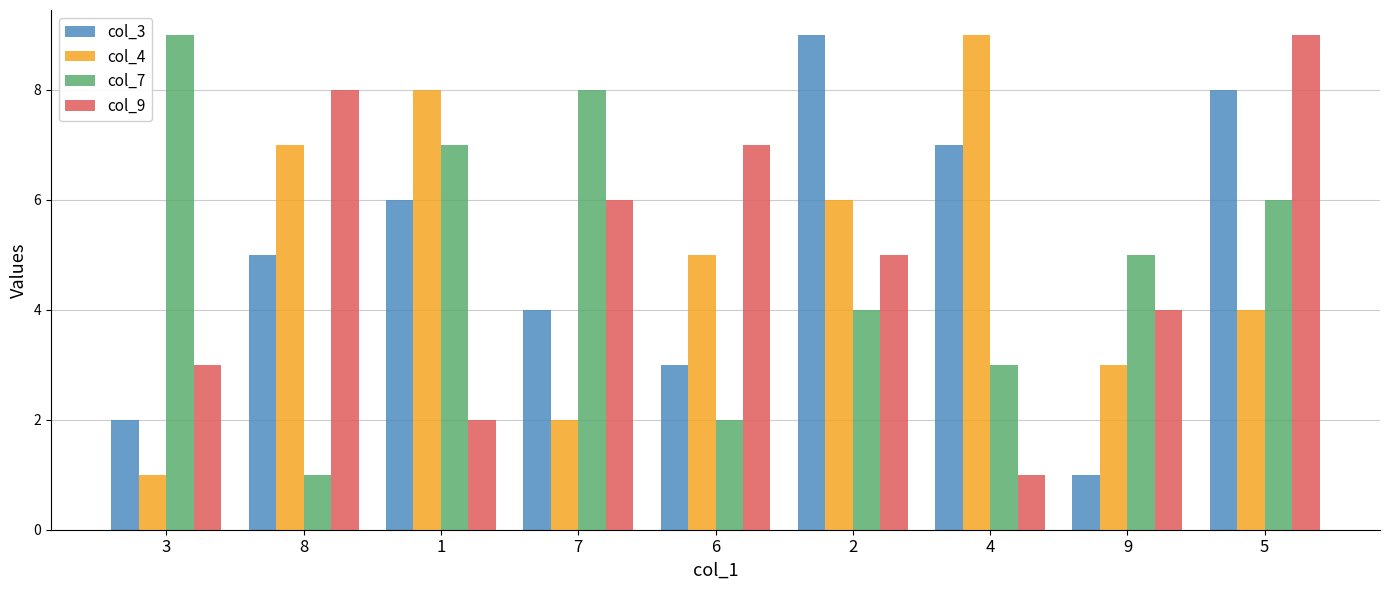

At 3, list the series in order from largest to smallest.

col_7, col_9, col_3, col_4